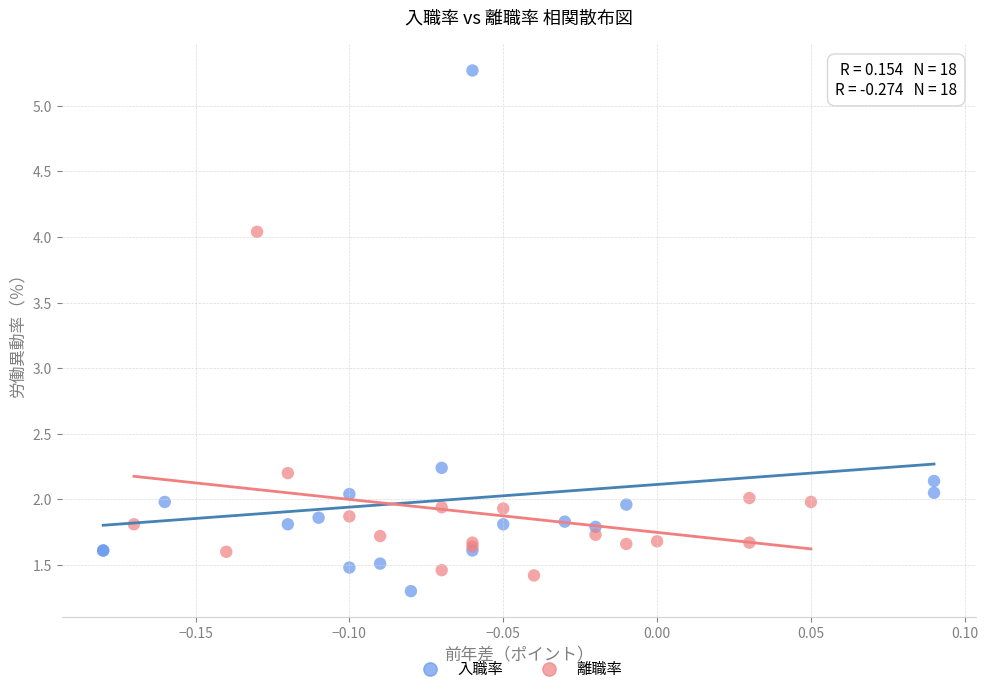

Which series reaches the maximum Y coordinate?

入職率